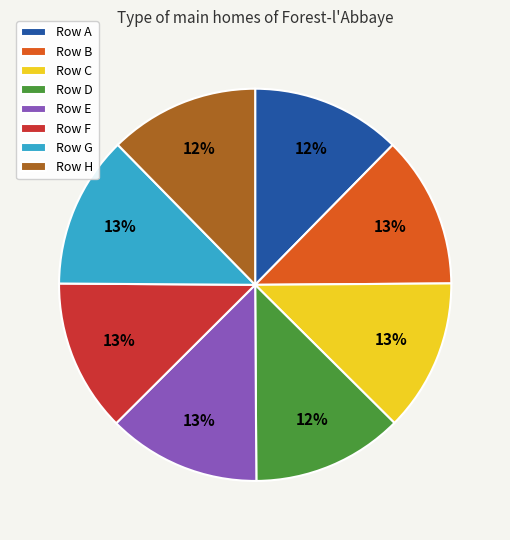

The Row F slice represents 6% of the pie. True or false?

False